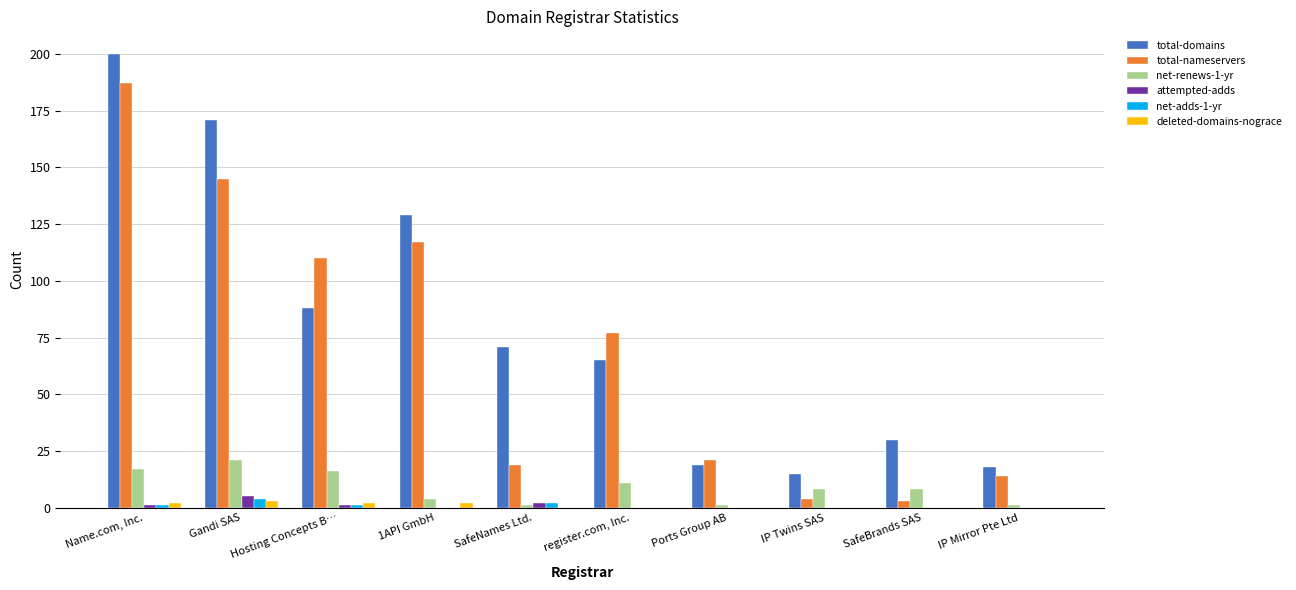

Reading left to right, extract all data points from this chart.

total-domains: 200	171	88	129	71	65	19	15	30	18
total-nameservers: 187	145	110	117	19	77	21	4	3	14
net-renews-1-yr: 17	21	16	4	1	11	1	8	8	1
attempted-adds: 1	5	1	0	2	0	0	0	0	0
net-adds-1-yr: 1	4	1	0	2	0	0	0	0	0
deleted-domains-nograce: 2	3	2	2	0	0	0	0	0	0